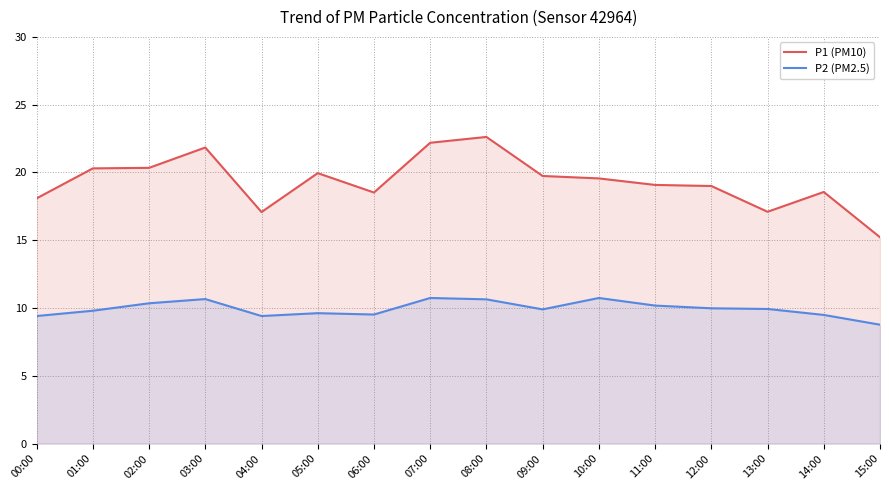

What is the value of the P1 (PM10) point at the 1st from the left?

18.1